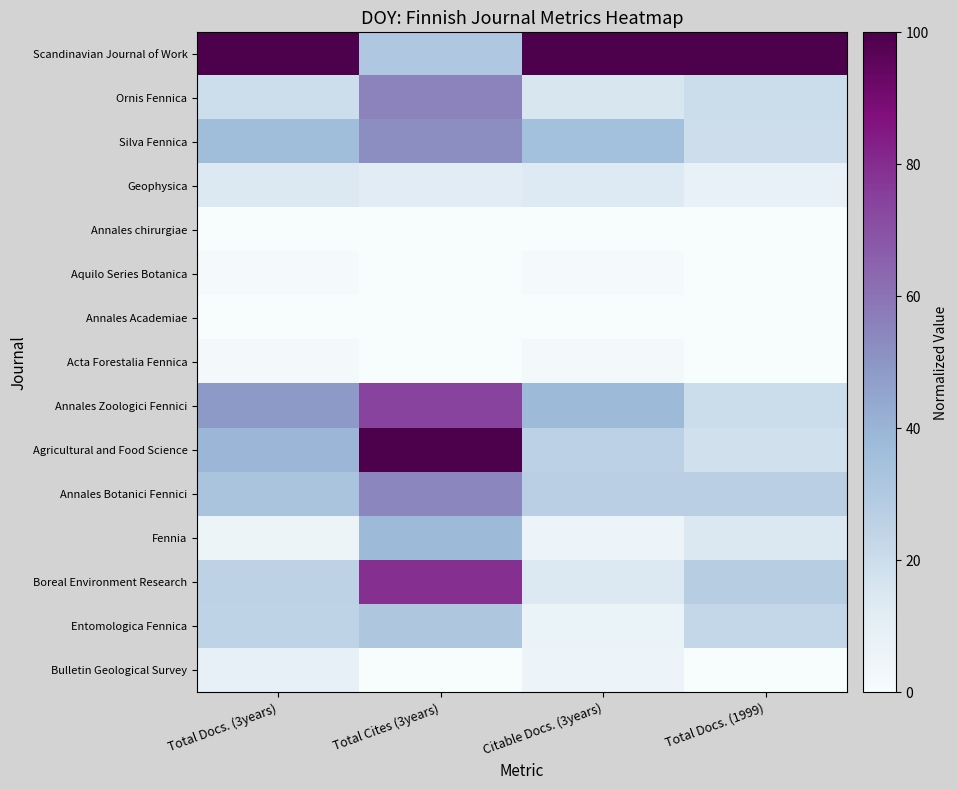

Reading left to right, what are all the values shown in this chart?

Scandinavian Journal of Work: Total Docs. (3years)=100.0	Total Cites (3years)=31.0	Citable Docs. (3years)=100.0	Total Docs. (1999)=100.0
Ornis Fennica: Total Docs. (3years)=20.1	Total Cites (3years)=55.1	Citable Docs. (3years)=15.4	Total Docs. (1999)=20.5
Silva Fennica: Total Docs. (3years)=36.3	Total Cites (3years)=52.4	Citable Docs. (3years)=35.4	Total Docs. (1999)=19.7
Geophysica: Total Docs. (3years)=13.8	Total Cites (3years)=11.9	Citable Docs. (3years)=13.5	Total Docs. (1999)=7.9
Annales chirurgiae: Total Docs. (3years)=0.3	Total Cites (3years)=0.0	Citable Docs. (3years)=0.4	Total Docs. (1999)=0.0
Aquilo Series Botanica: Total Docs. (3years)=1.4	Total Cites (3years)=0.0	Citable Docs. (3years)=1.5	Total Docs. (1999)=0.0
Annales Academiae: Total Docs. (3years)=0.0	Total Cites (3years)=0.0	Citable Docs. (3years)=0.0	Total Docs. (1999)=0.0
Acta Forestalia Fennica: Total Docs. (3years)=2.1	Total Cites (3years)=0.0	Citable Docs. (3years)=2.3	Total Docs. (1999)=0.0
Annales Zoologici Fennici: Total Docs. (3years)=48.8	Total Cites (3years)=74.0	Citable Docs. (3years)=37.7	Total Docs. (1999)=20.5
Agricultural and Food Science: Total Docs. (3years)=39.1	Total Cites (3years)=100.0	Citable Docs. (3years)=26.2	Total Docs. (1999)=18.1
Annales Botanici Fennici: Total Docs. (3years)=32.9	Total Cites (3years)=54.4	Citable Docs. (3years)=26.9	Total Docs. (1999)=26.8
Fennia: Total Docs. (3years)=5.9	Total Cites (3years)=37.8	Citable Docs. (3years)=5.8	Total Docs. (1999)=14.2
Boreal Environment Research: Total Docs. (3years)=25.3	Total Cites (3years)=79.2	Citable Docs. (3years)=13.8	Total Docs. (1999)=28.3
Entomologica Fennica: Total Docs. (3years)=24.9	Total Cites (3years)=31.3	Citable Docs. (3years)=6.9	Total Docs. (1999)=22.8
Bulletin Geological Survey: Total Docs. (3years)=9.0	Total Cites (3years)=0.0	Citable Docs. (3years)=5.8	Total Docs. (1999)=0.0